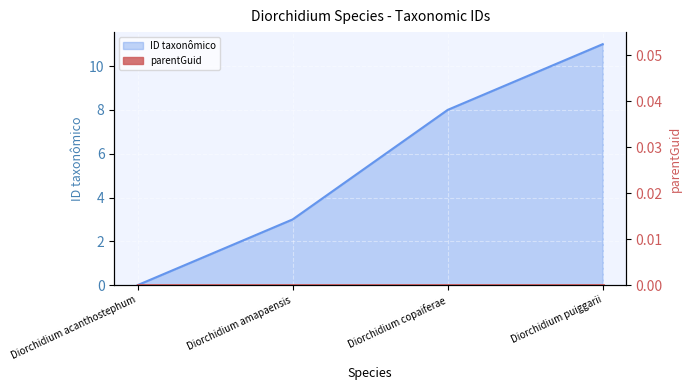

How many values are below 8?

2